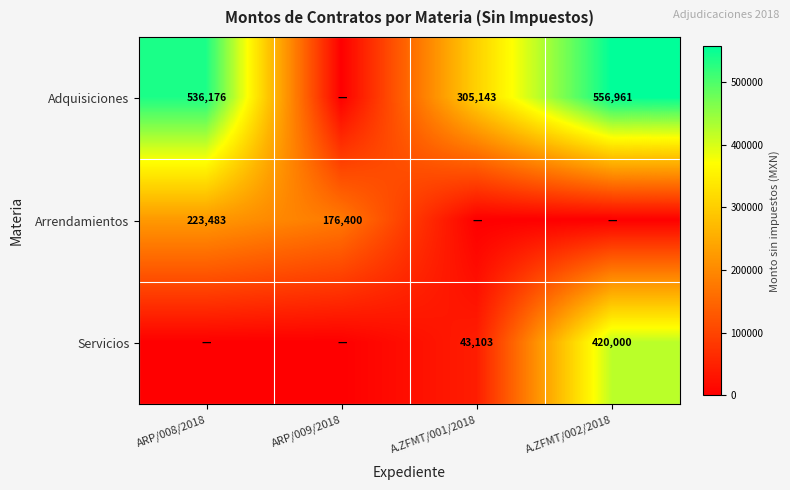

Is the value of Adquisiciones at ARP/008/2018 greater than the value of Servicios at A.ZFMT/001/2018?

Yes